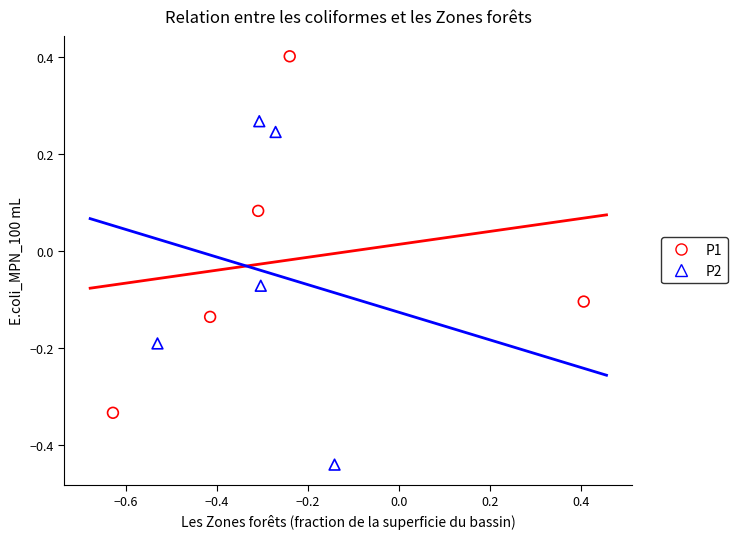

Which series contains the highest Y value?

P1